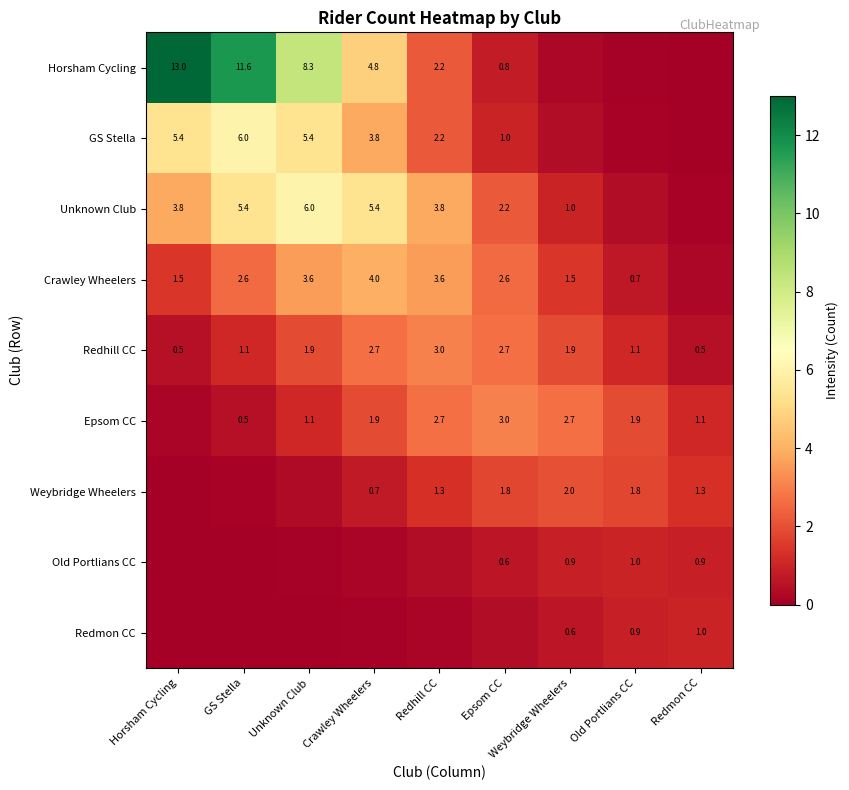

The Weybridge Wheelers series shows 2.0 at Weybridge Wheelers. True or false?

True